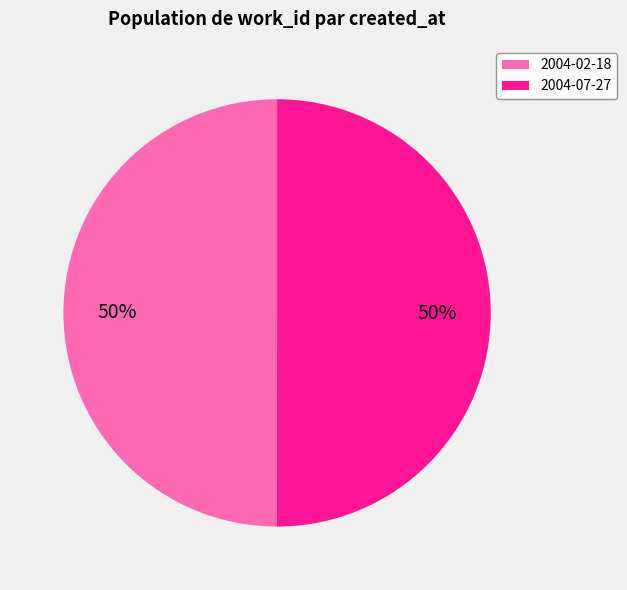

True or false: 2004-02-18 accounts for 36% of the total.

False